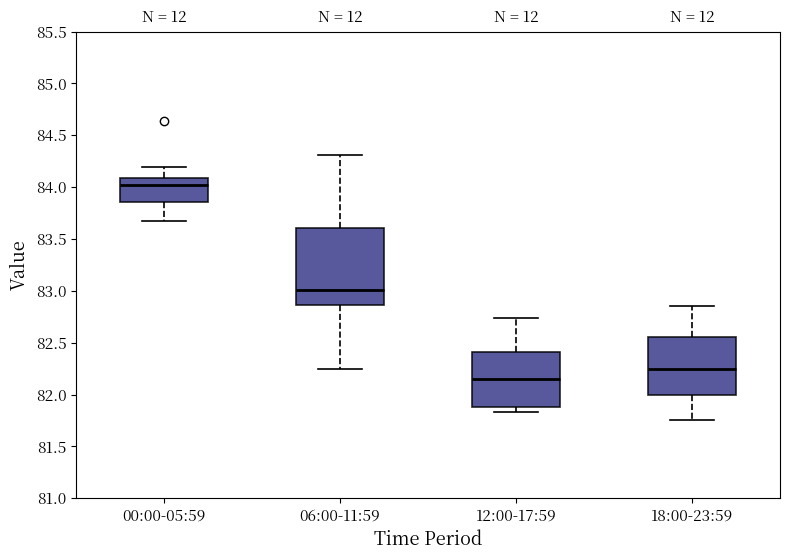

Comparing the boxes themselves (not the whiskers), which one is the tallest?

06:00-11:59